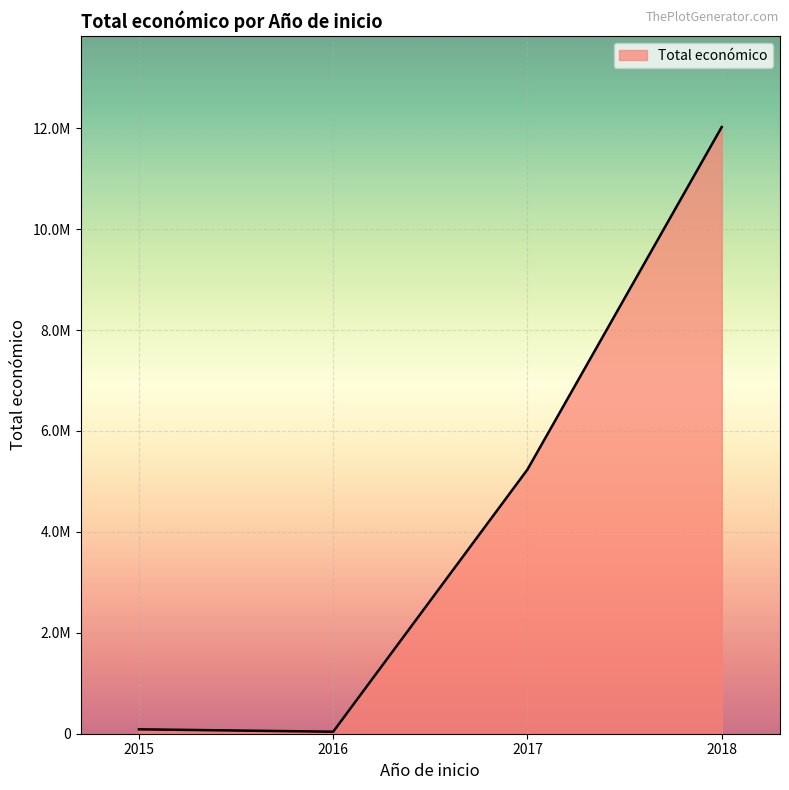

Does the chart have visible grid lines?

Yes